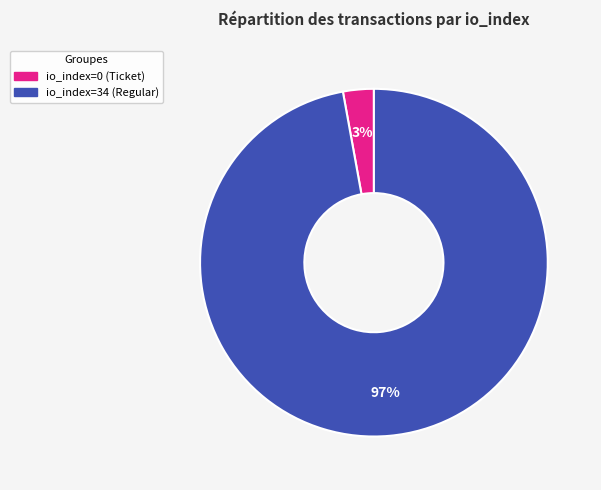

Which slice is the smallest?

io_index=0